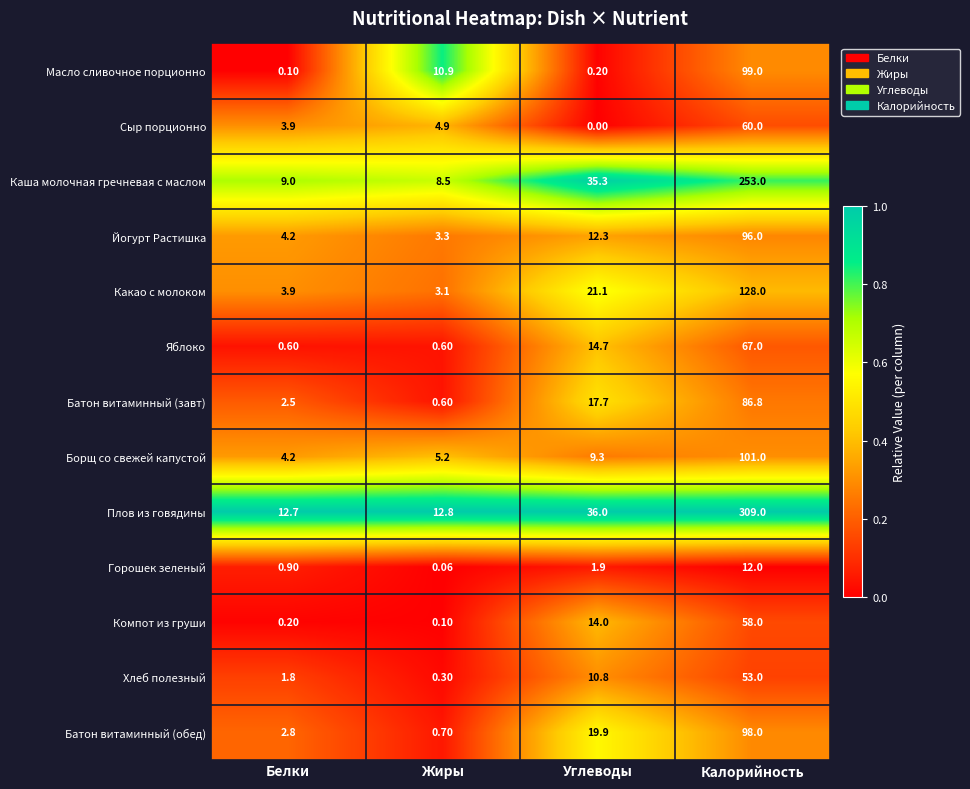

Which series has the largest range (max minus min)?

Плов из говядины